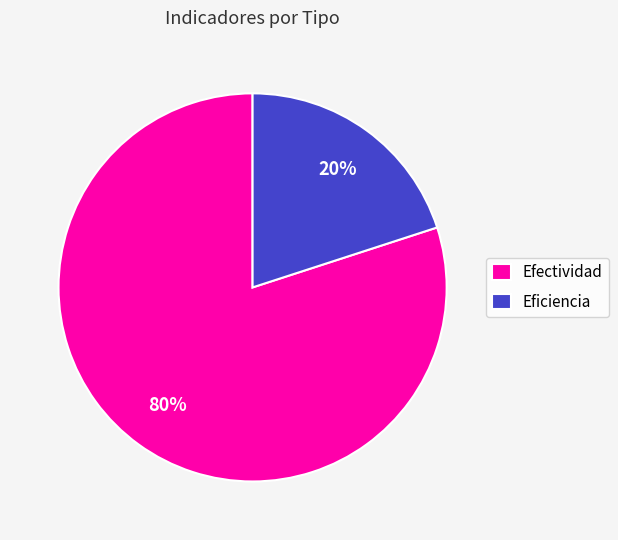

Rank the categories by value from lowest to highest.

Eficiencia, Efectividad